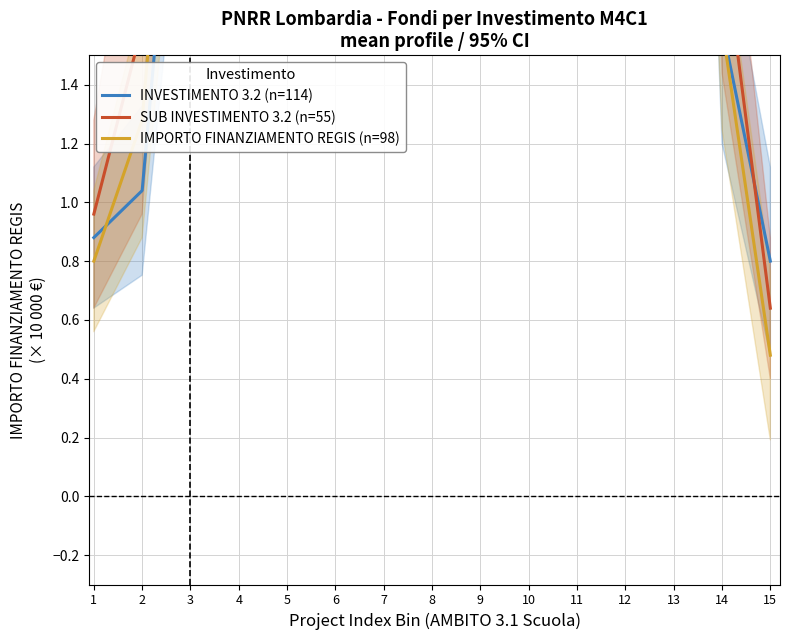

In INVESTIMENTO 3.2 (n=114), how many points are higher than both neighbors (excluding endpoints)?

2